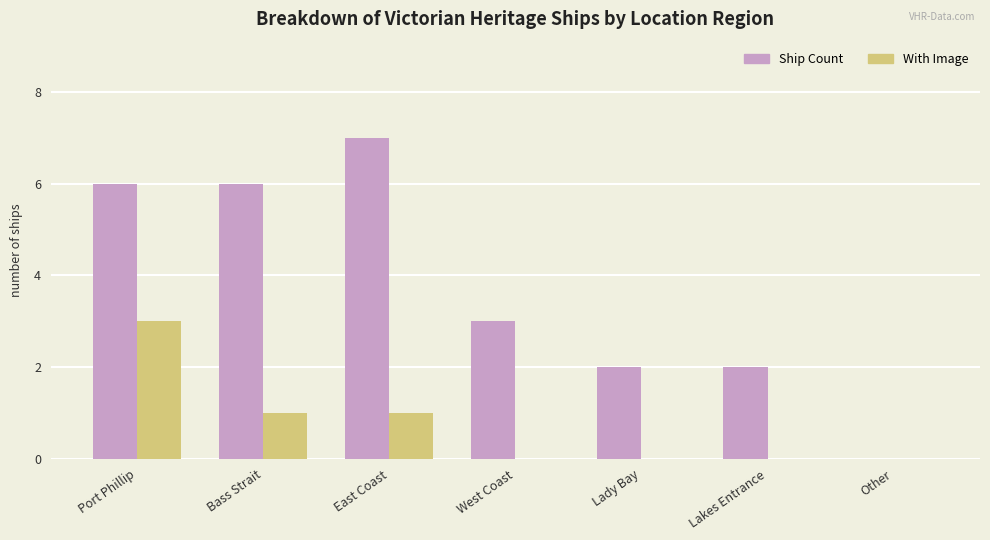

At which category is the sum across all series the highest?

Port Phillip